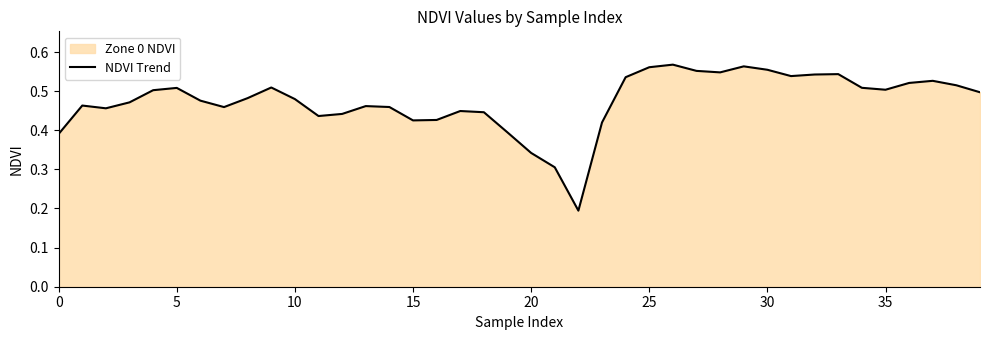

What is the average value?

0.5